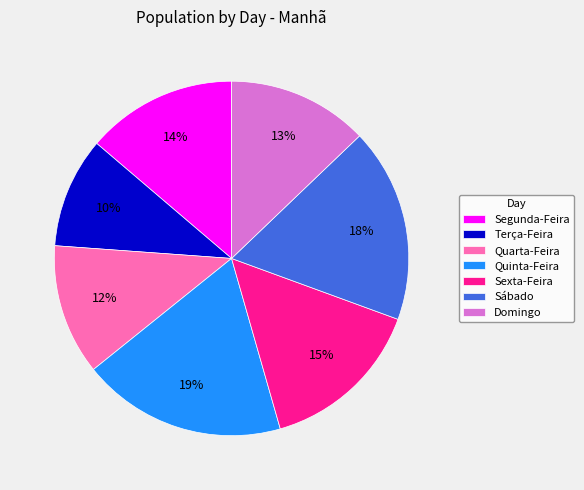

To the nearest percent, what is the difference between the Quinta-Feira and Terça-Feira slice percentages?

9%